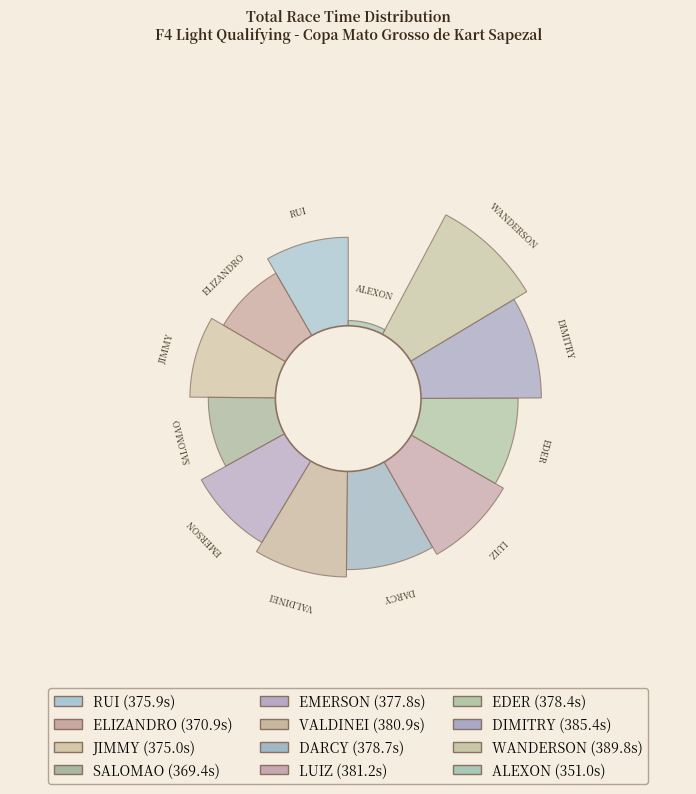

To the nearest percent, what is the combined percentage of 10 and 11?

16%